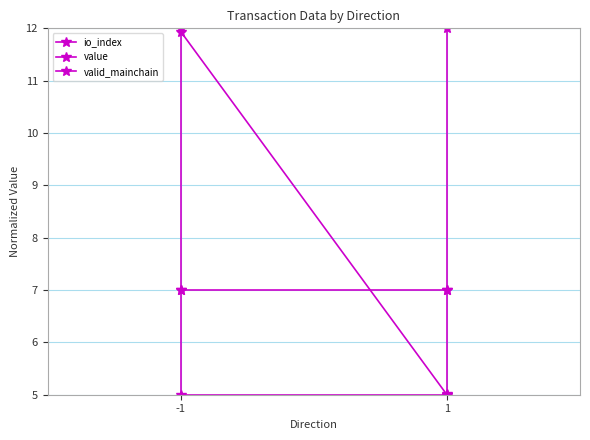

True or false: io_index and valid_mainchain intersect in this chart.

True